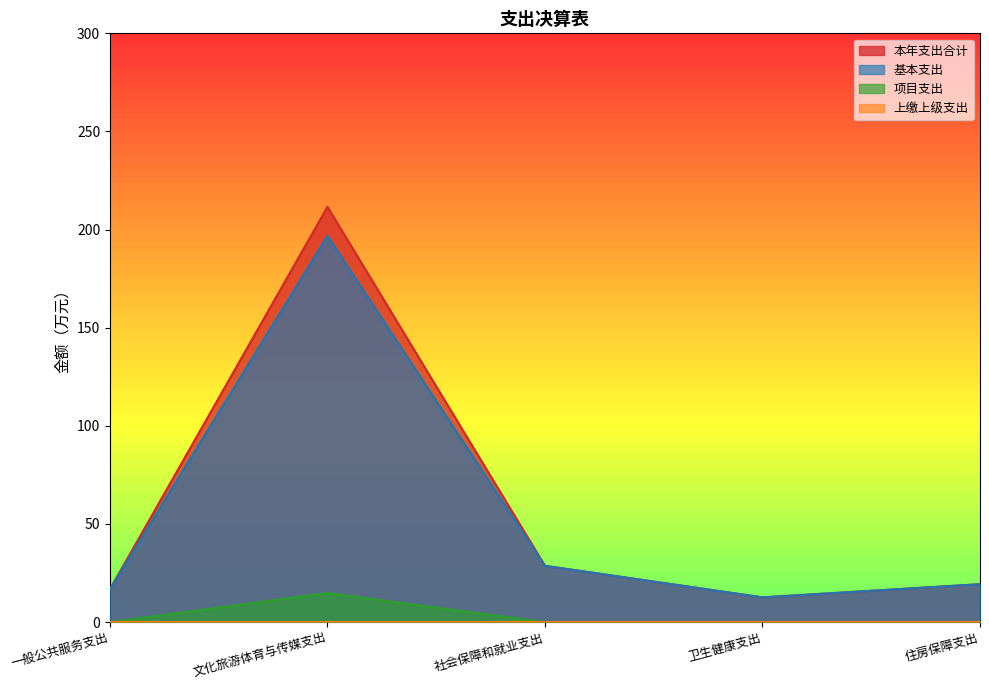

Which label corresponds to the smallest value in the chart?

一般公共服务支出